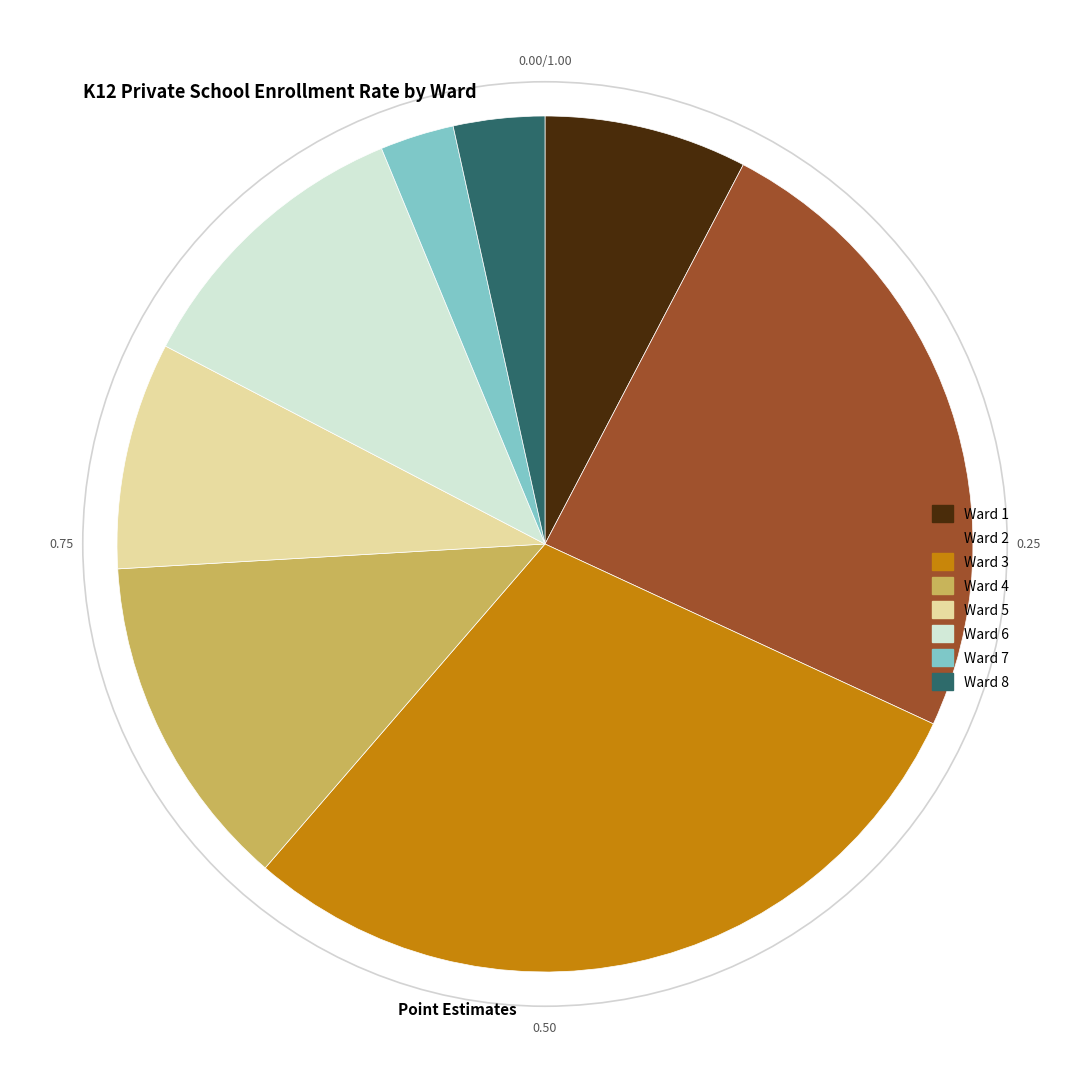

Do Ward 5 and Ward 8 together represent more than half of the pie?

No